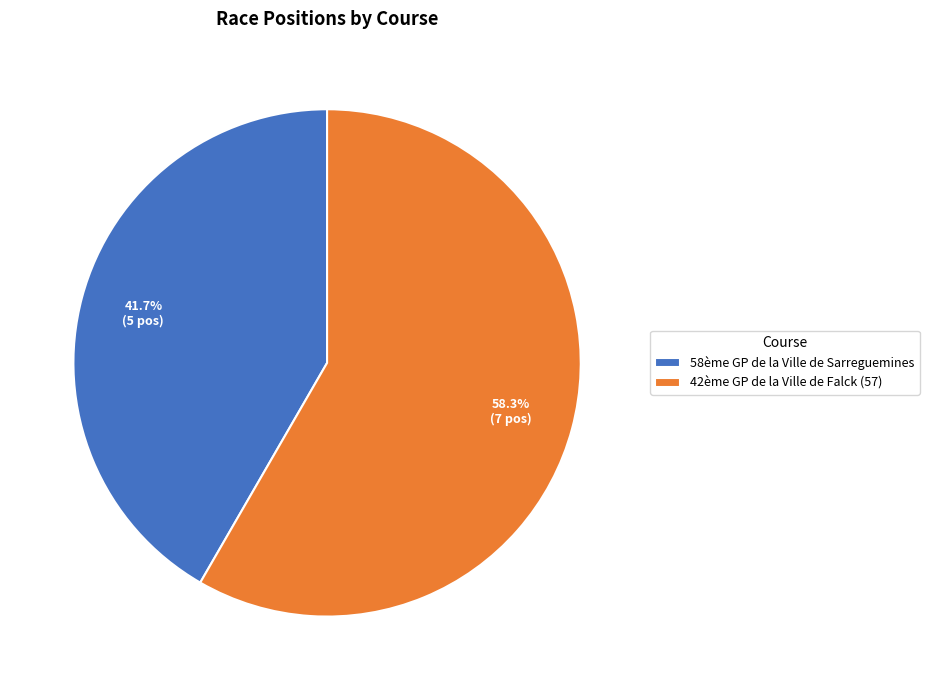

Which category has the smallest portion of the pie?

58ème GP de la Ville de Sarreguemines